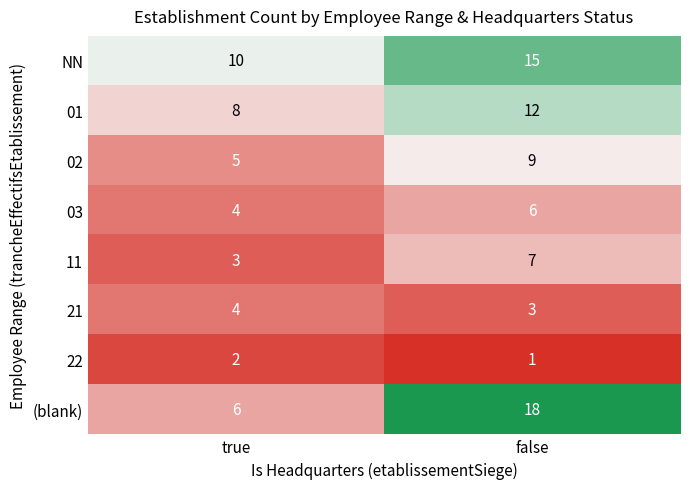

Which series has the largest range (max minus min)?

(blank)